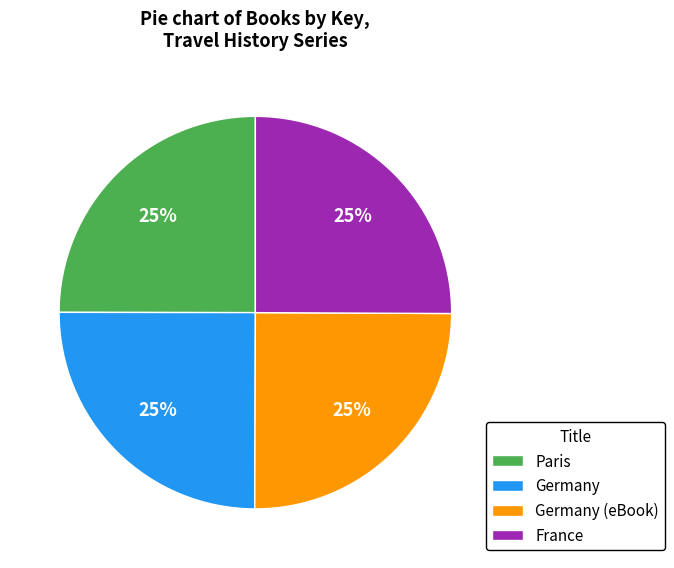

To the nearest percent, what portion does Germany represent?

25%